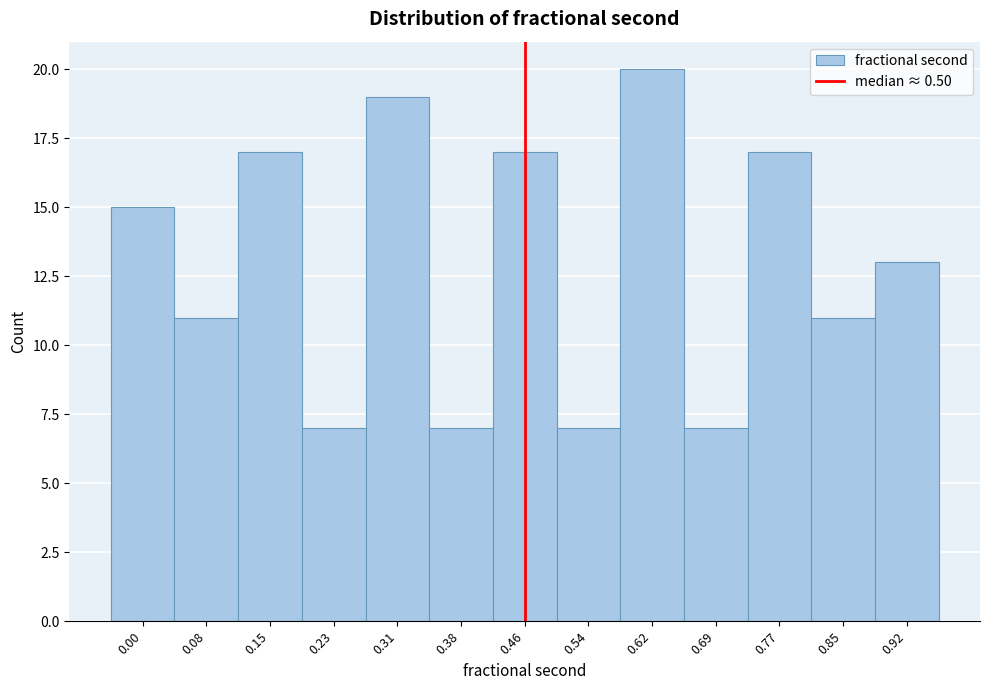

Reading left to right, extract all data points from this chart.

0.00=15	0.08=11	0.15=17	0.23=7	0.31=19	0.38=7	0.46=17	0.54=7	0.62=20	0.69=7	0.77=17	0.85=11	0.92=13